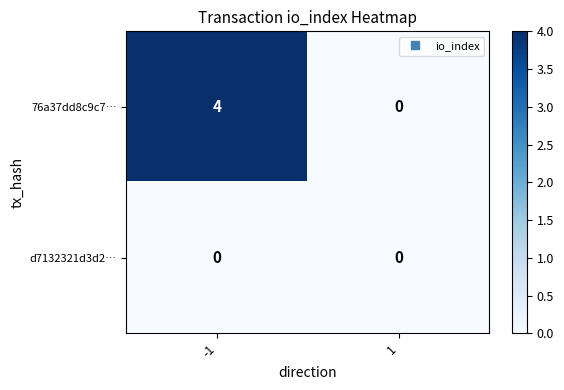

Between -1 and 1, which series saw the biggest shift?

76a37dd8c9c7…